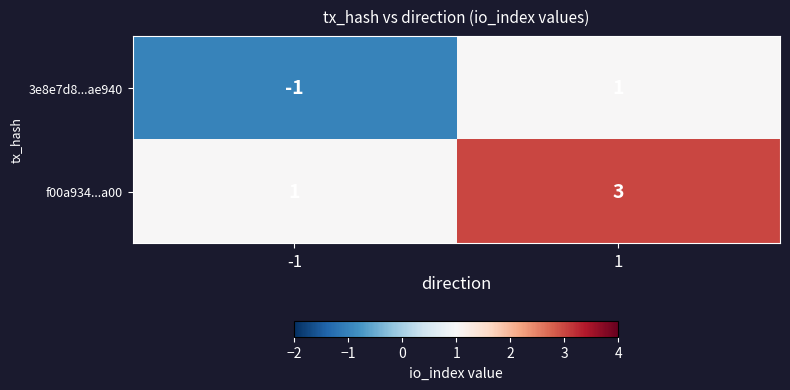

List the labels in order of 3e8e7d8...ae940 value, largest first.

1, -1